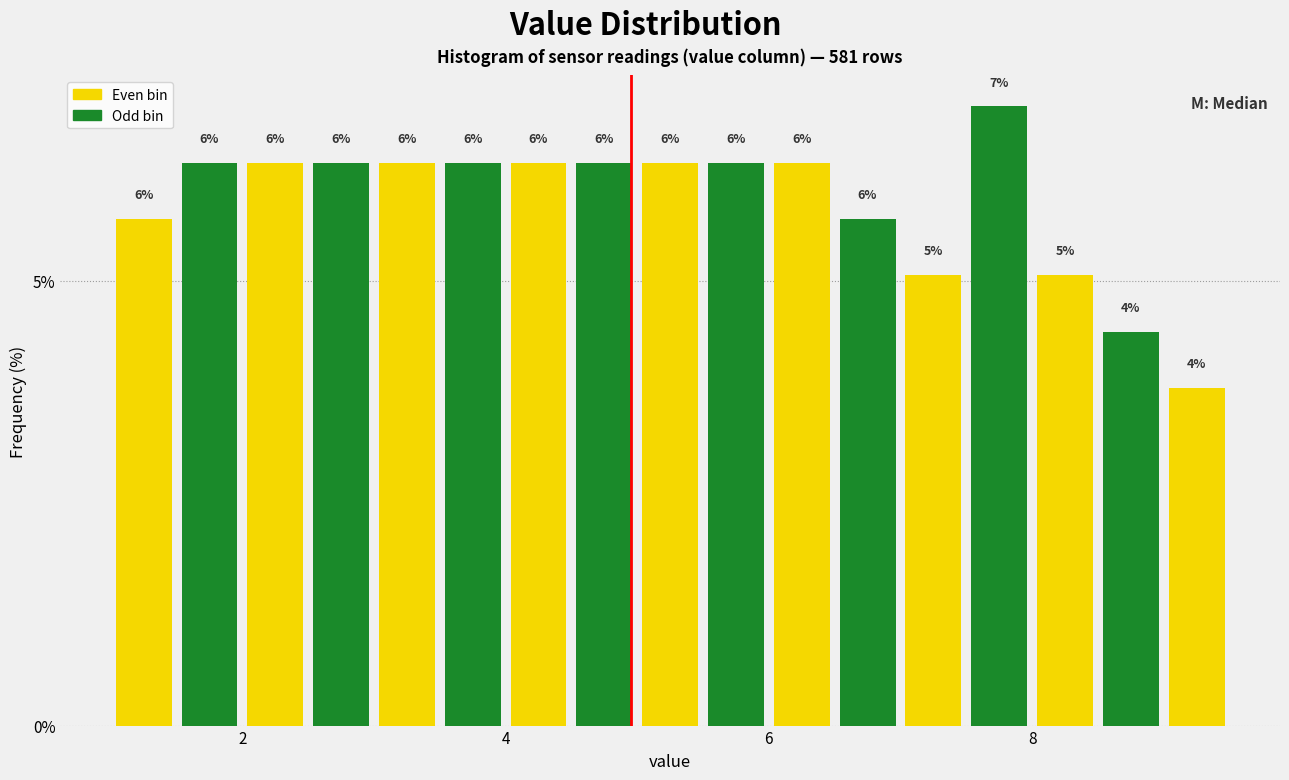

Around what value on the x-axis is the tallest bar? Give the approximate position of its centre, as read against the axis.

7.8